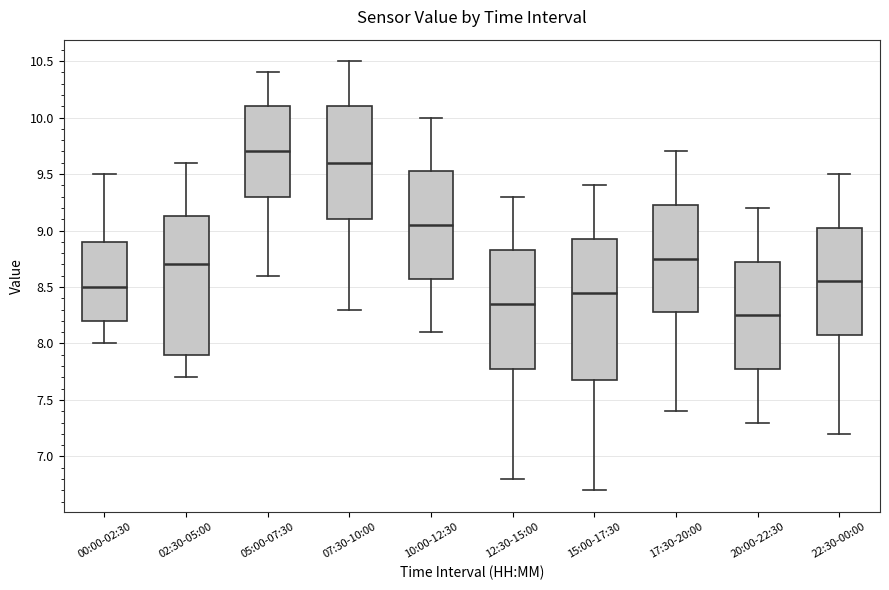

Reading left to right, read every box against the y-axis: the position of its median line, the range the box covers, and the ends of its whiskers. The values are not printed on the chart, so give them approximately, as read against the axis.

00:00-02:30: median 8.50, box 8.20 to 8.90, whiskers 8.00 to 9.50
02:30-05:00: median 8.70, box 7.90 to 9.15, whiskers 7.70 to 9.60
05:00-07:30: median 9.70, box 9.30 to 10.10, whiskers 8.60 to 10.40
07:30-10:00: median 9.60, box 9.10 to 10.10, whiskers 8.30 to 10.50
10:00-12:30: median 9.05, box 8.60 to 9.55, whiskers 8.10 to 10.00
12:30-15:00: median 8.35, box 7.80 to 8.85, whiskers 6.80 to 9.30
15:00-17:30: median 8.45, box 7.70 to 8.95, whiskers 6.70 to 9.40
17:30-20:00: median 8.75, box 8.30 to 9.25, whiskers 7.40 to 9.70
20:00-22:30: median 8.25, box 7.80 to 8.75, whiskers 7.30 to 9.20
22:30-00:00: median 8.55, box 8.10 to 9.05, whiskers 7.20 to 9.50